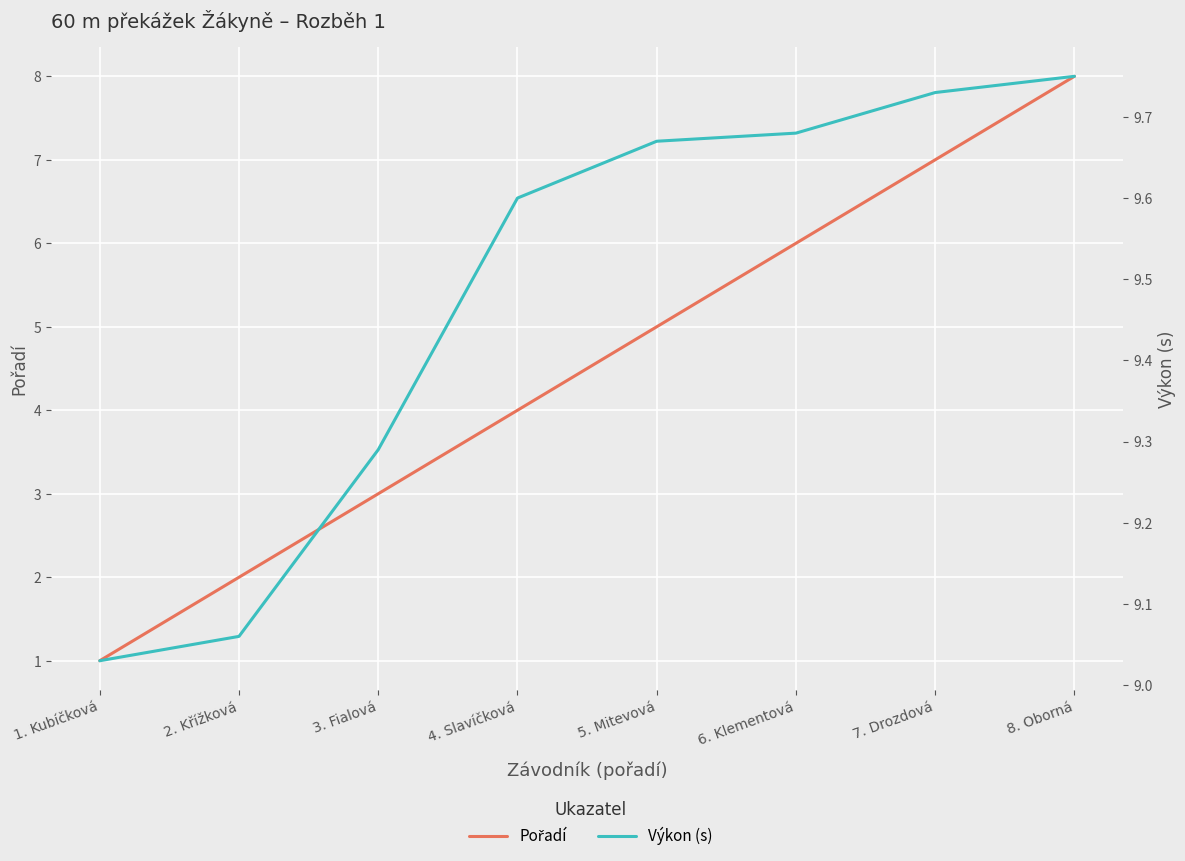

Which series changed the most between 4. Slavíčková and 8. Oborná?

Pořadí